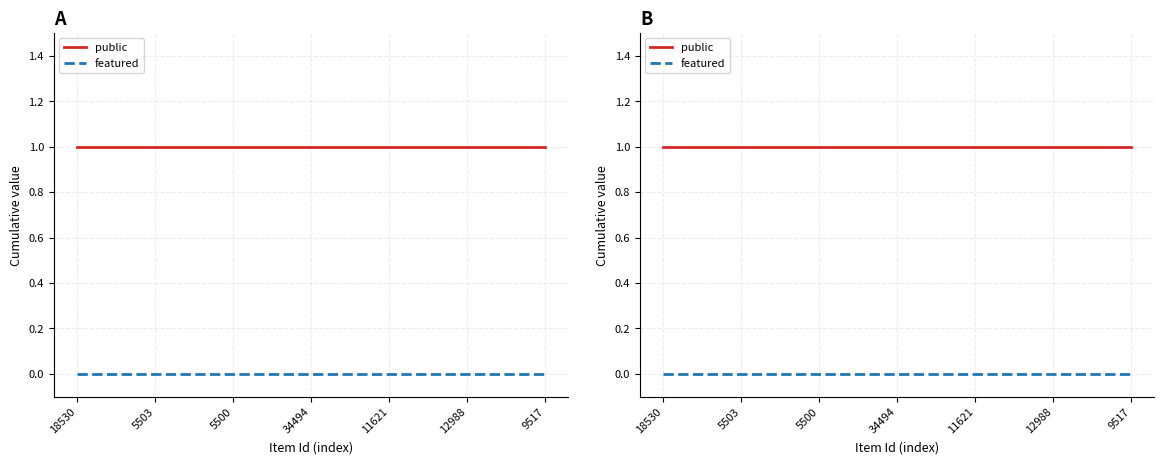

Reading left to right, extract all data points from this chart.

public: 18530=1	5503=1	5500=1	34494=1	11621=1	12988=1	9517=1
featured: 18530=0	5503=0	5500=0	34494=0	11621=0	12988=0	9517=0